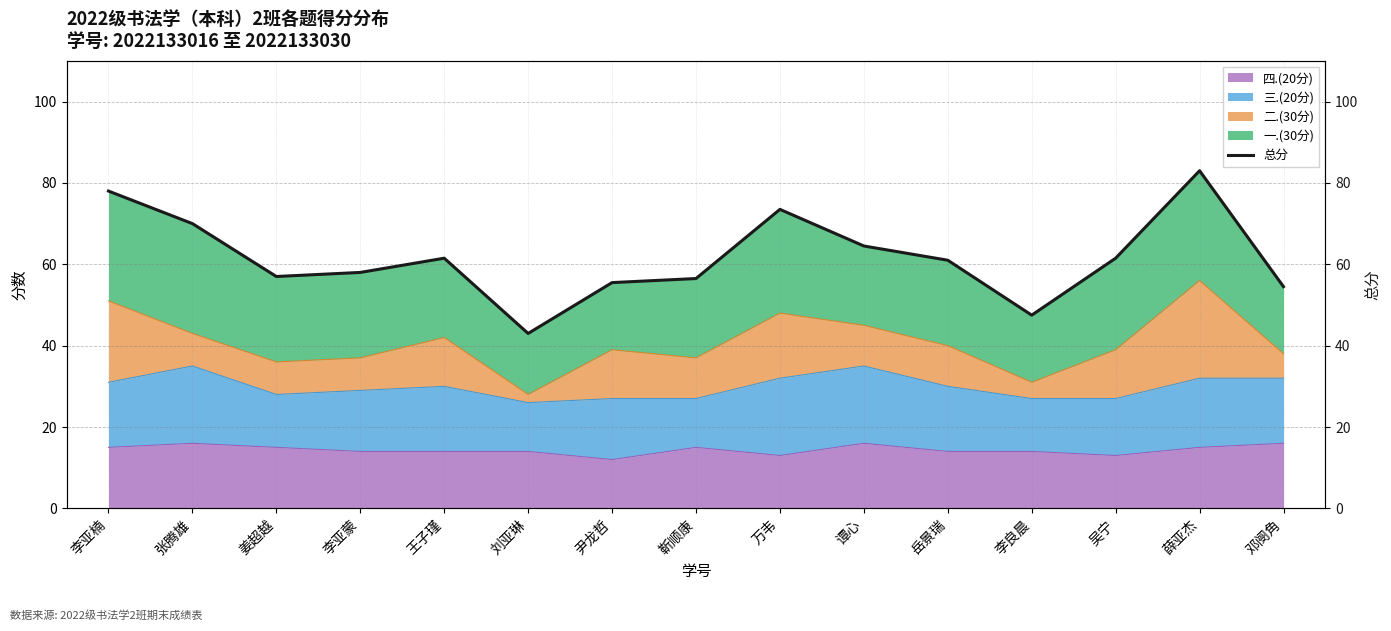

At which category does the data reach its first local valley?

姜超越